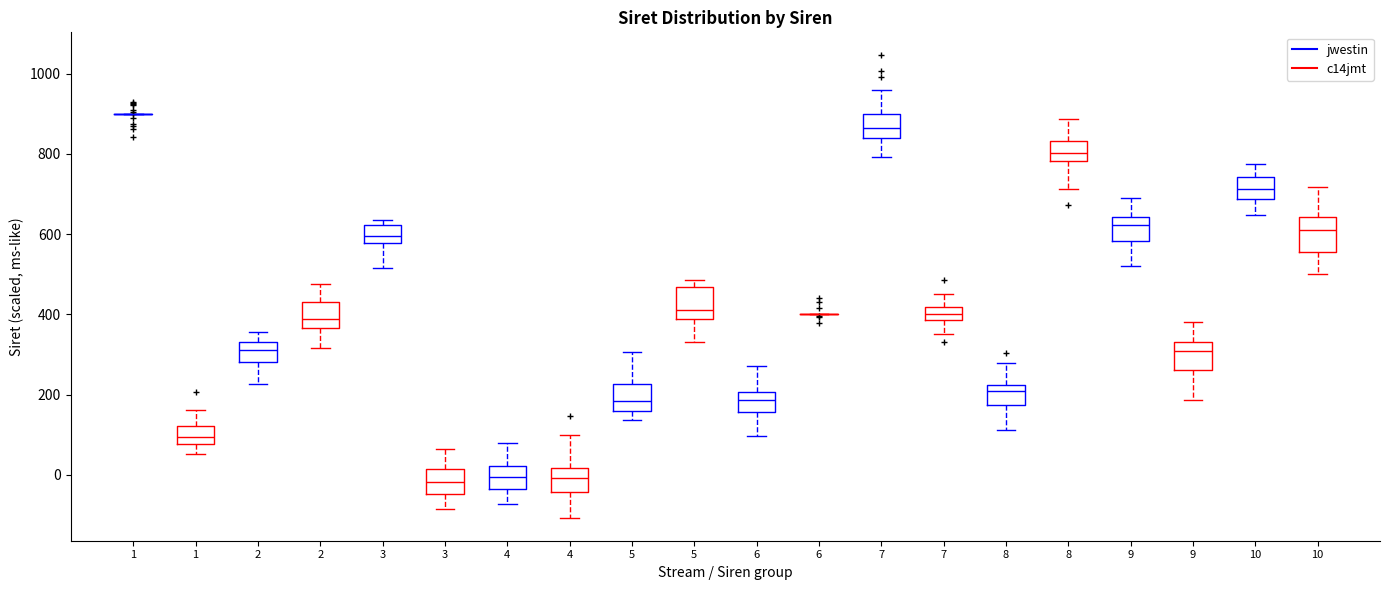

Reading left to right, read every box against the y-axis: the position of its median line, the range the box covers, and the ends of its whiskers. The values are not printed on the chart, so give them approximately, as read against the axis.

1 (jwestin): box collapsed to a line at 900, whiskers 900 to 900
1 (c14jmt): median 100, box 80 to 120, whiskers 60 to 160
2 (jwestin): median 320, box 280 to 340, whiskers 220 to 360
2 (c14jmt): median 380, box 360 to 440, whiskers 320 to 480
3 (jwestin): median 600, box 580 to 620, whiskers 520 to 640
3 (c14jmt): median -20, box -40 to 20, whiskers -80 to 60
4 (jwestin): median 0, box -40 to 20, whiskers -80 to 80
4 (c14jmt): median 0, box -40 to 20, whiskers -100 to 100
5 (jwestin): median 180, box 160 to 220, whiskers 140 to 300
5 (c14jmt): median 420, box 380 to 460, whiskers 340 to 480
6 (jwestin): median 180, box 160 to 200, whiskers 100 to 280
6 (c14jmt): box collapsed to a line at 400, whiskers 400 to 400
7 (jwestin): median 860, box 840 to 900, whiskers 800 to 960
7 (c14jmt): median 400, box 380 to 420, whiskers 360 to 460
8 (jwestin): median 200, box 180 to 220, whiskers 120 to 280
8 (c14jmt): median 800, box 780 to 840, whiskers 720 to 880
9 (jwestin): median 620, box 580 to 640, whiskers 520 to 700
9 (c14jmt): median 300, box 260 to 340, whiskers 180 to 380
10 (jwestin): median 720, box 680 to 740, whiskers 640 to 780
10 (c14jmt): median 600, box 560 to 640, whiskers 500 to 720